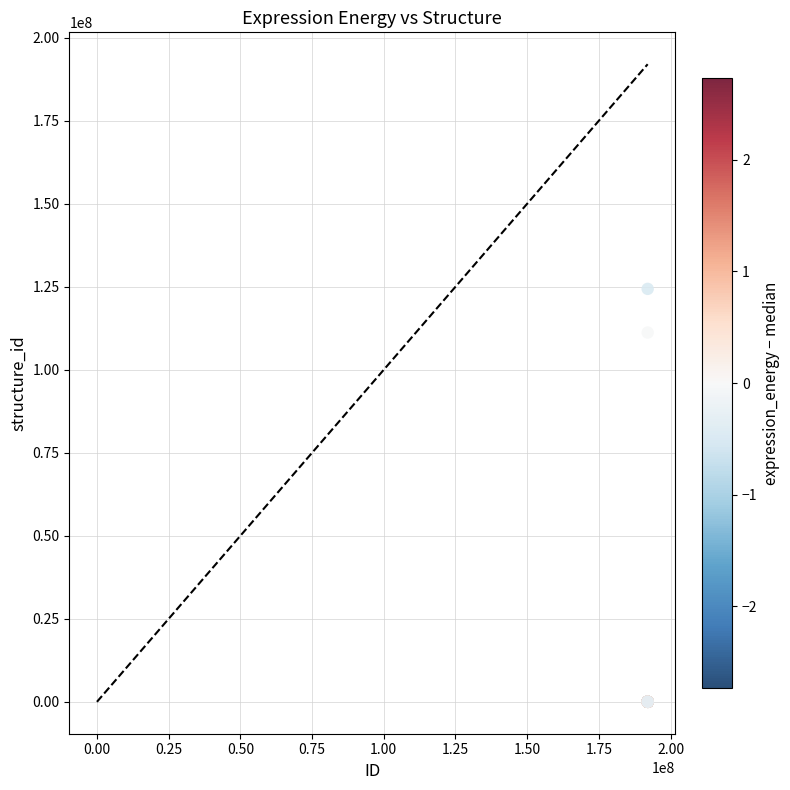

What Y value in the scatter plot is closest to 62186324?

111220688